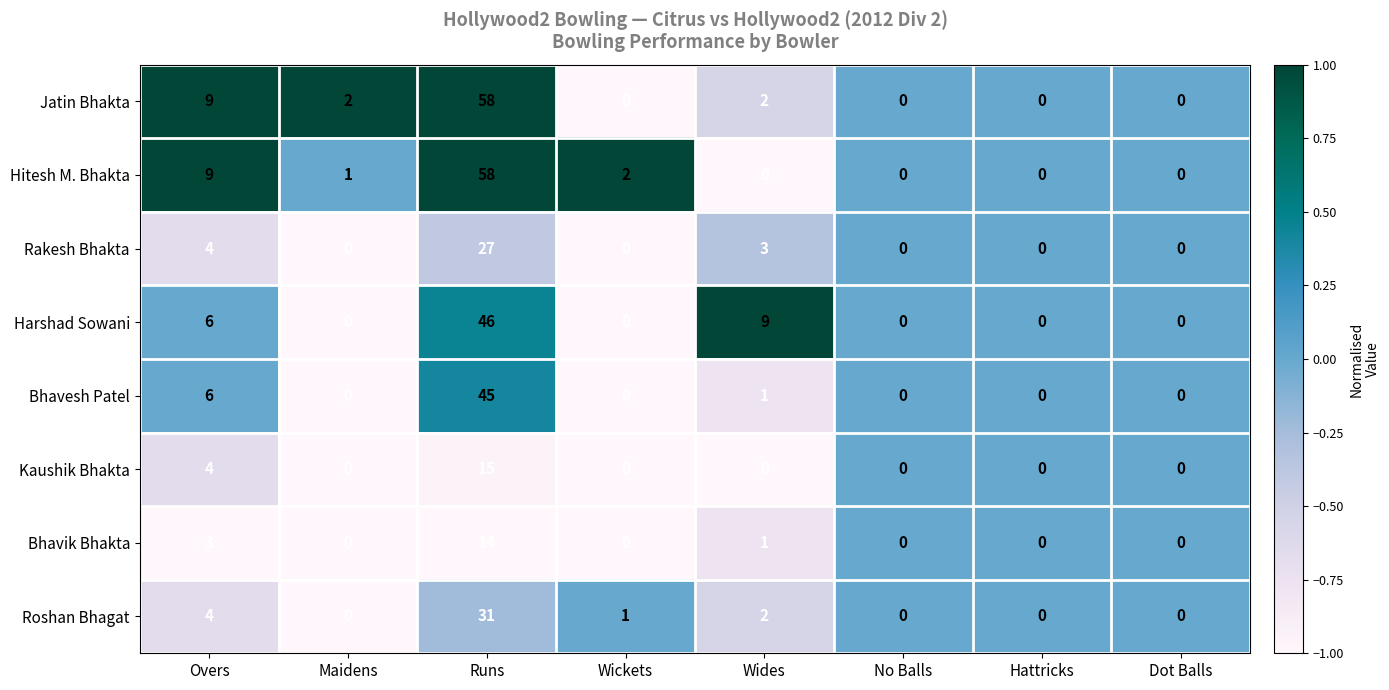

What is the total value across all series at Wickets?

3